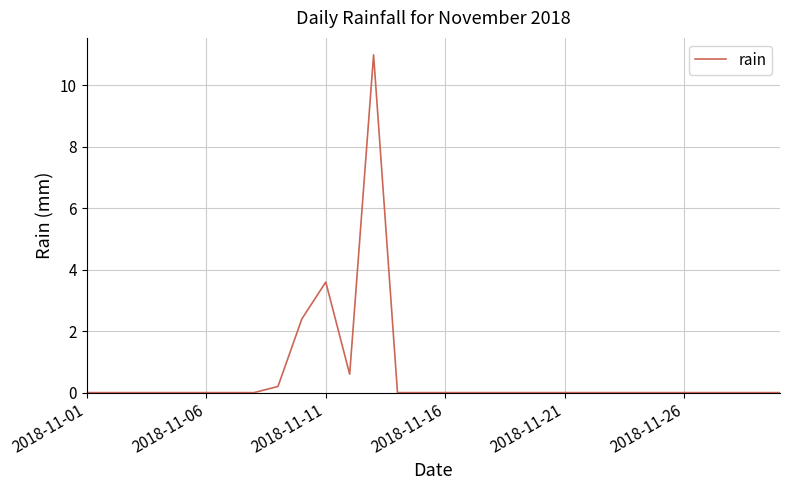

What is the greatest value displayed?

11.0